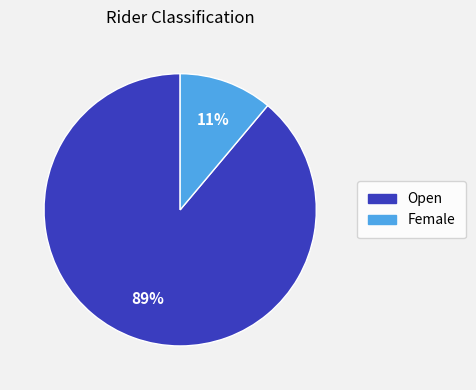

Is it true that Open is 89% of the pie?

True